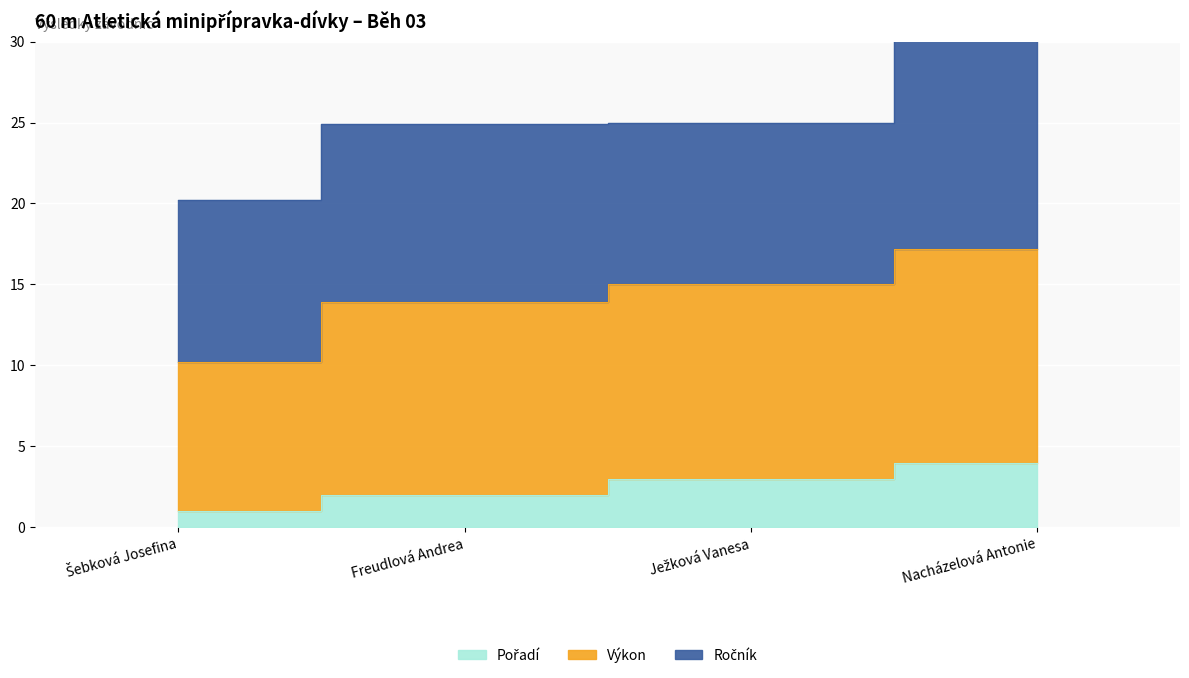

What position from the right is Šebková Josefina?

4